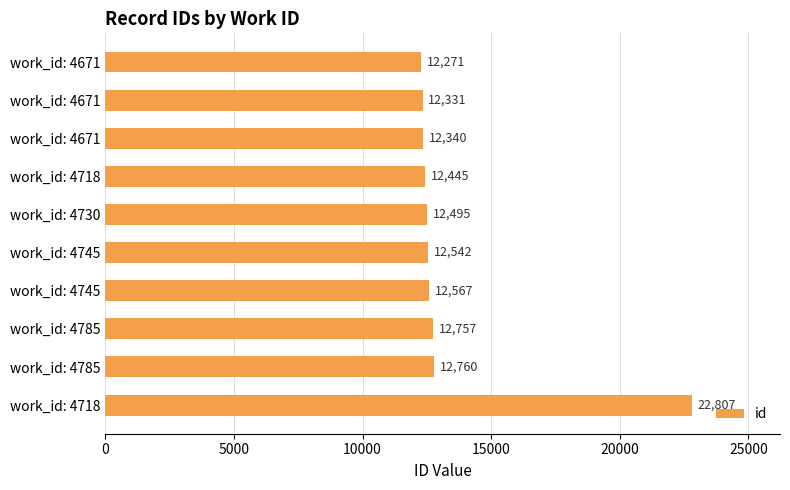

How many values are below 12542?

5